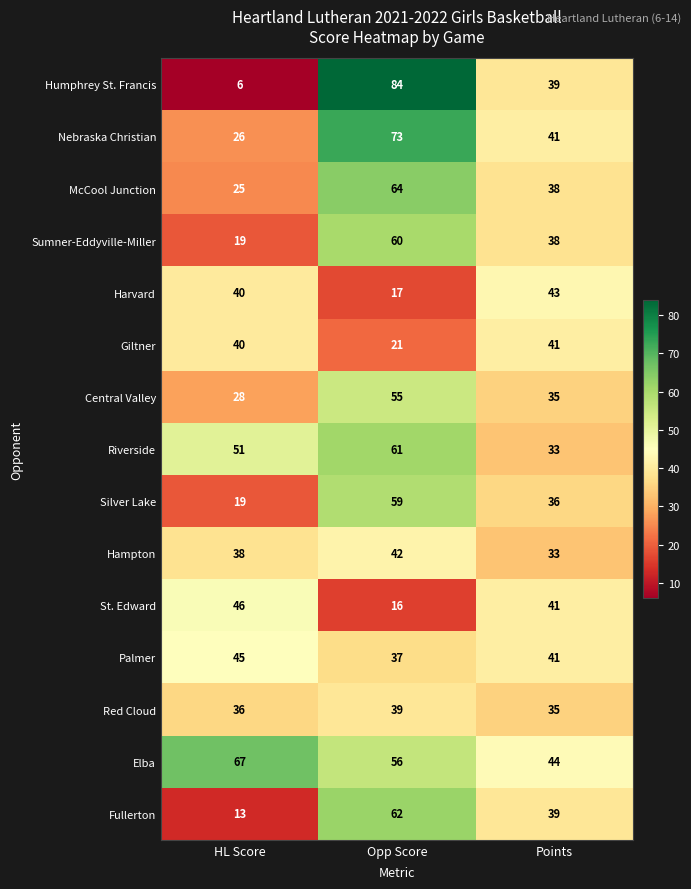

Rank the series by their maximum value, from highest to lowest.

Humphrey St. Francis, Nebraska Christian, Elba, McCool Junction, Fullerton, Riverside, Sumner-Eddyville-Miller, Silver Lake, Central Valley, St. Edward, Palmer, Harvard, Hampton, Giltner, Red Cloud